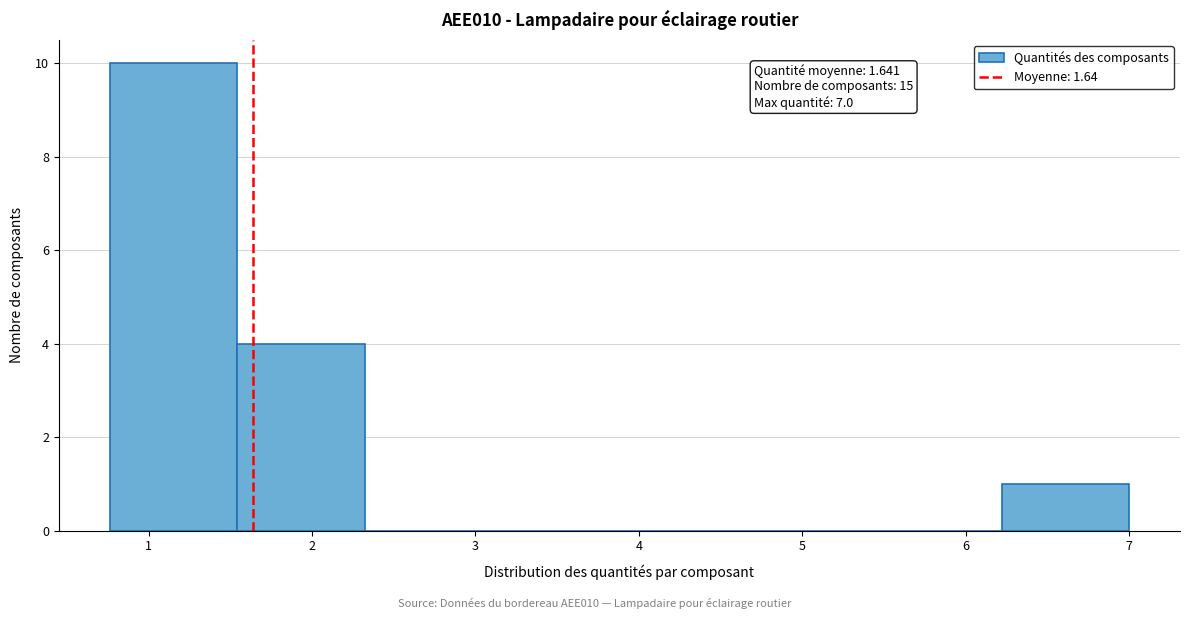

Which range on the x-axis has the tallest bar?

0.8 to 1.5